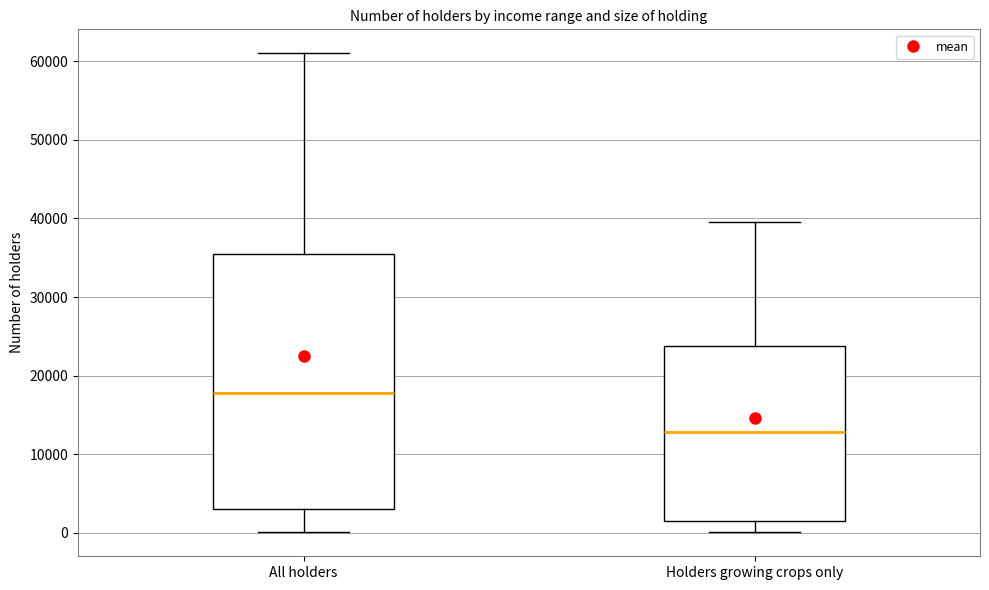

Which box has the lowest median line?

Holders growing crops only